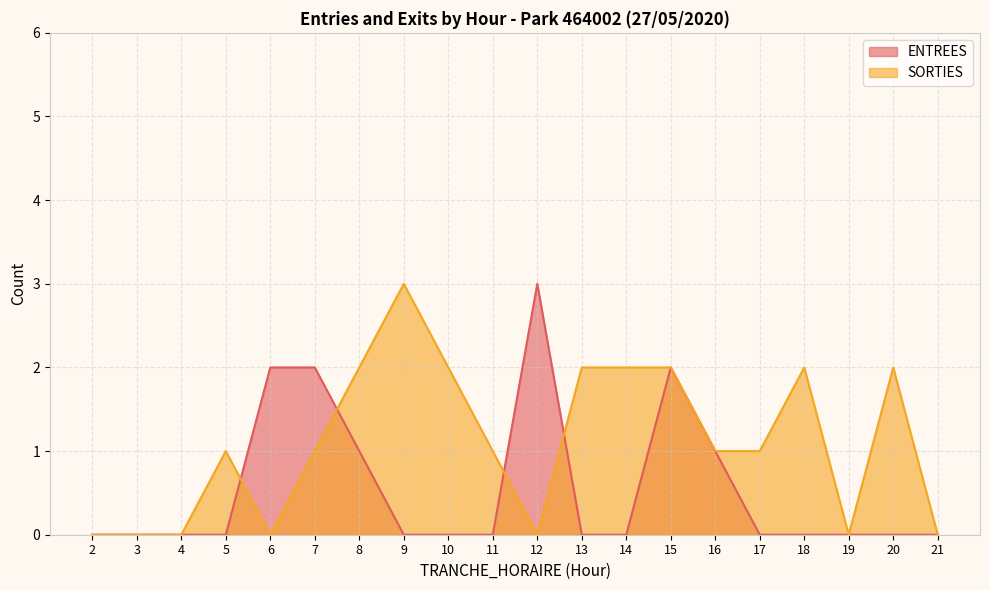

What is the maximum value for ENTREES?

3